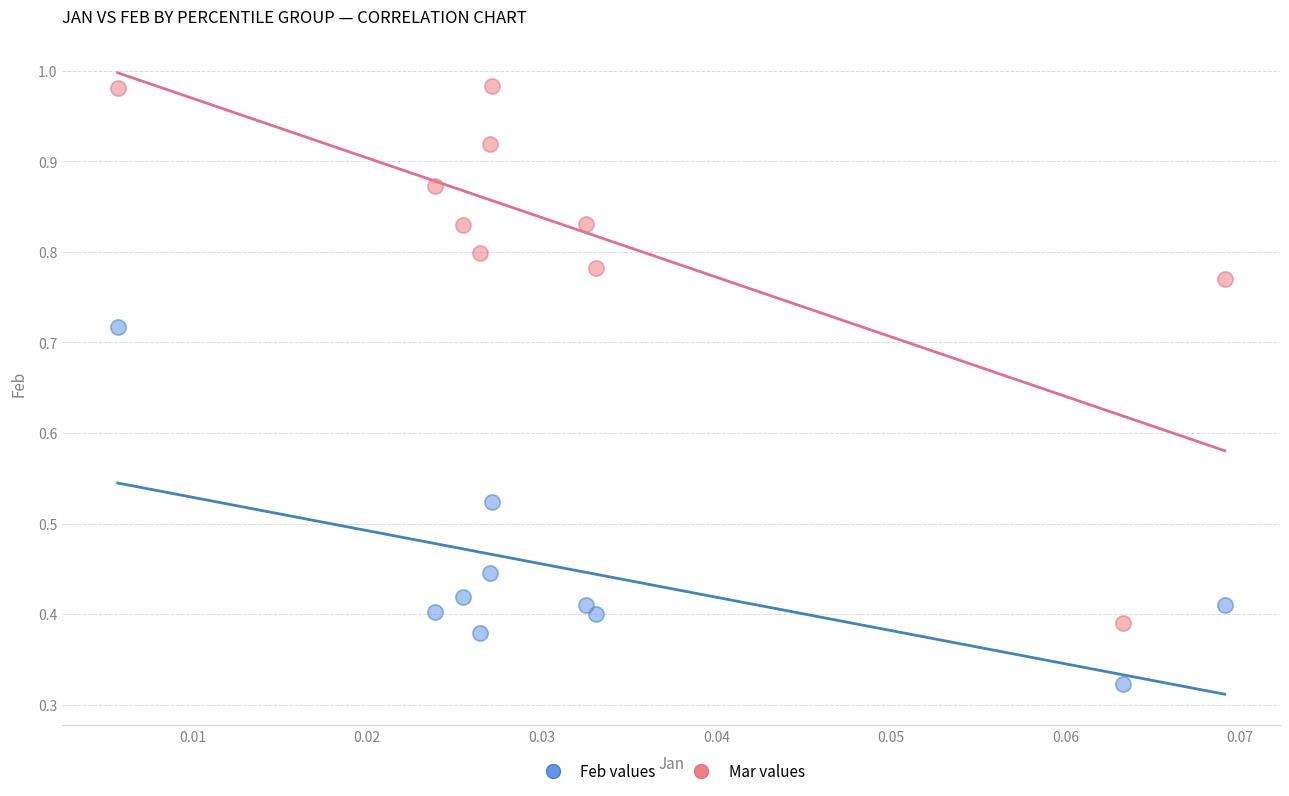

What are all the series names shown in the legend?

Feb values, Mar values